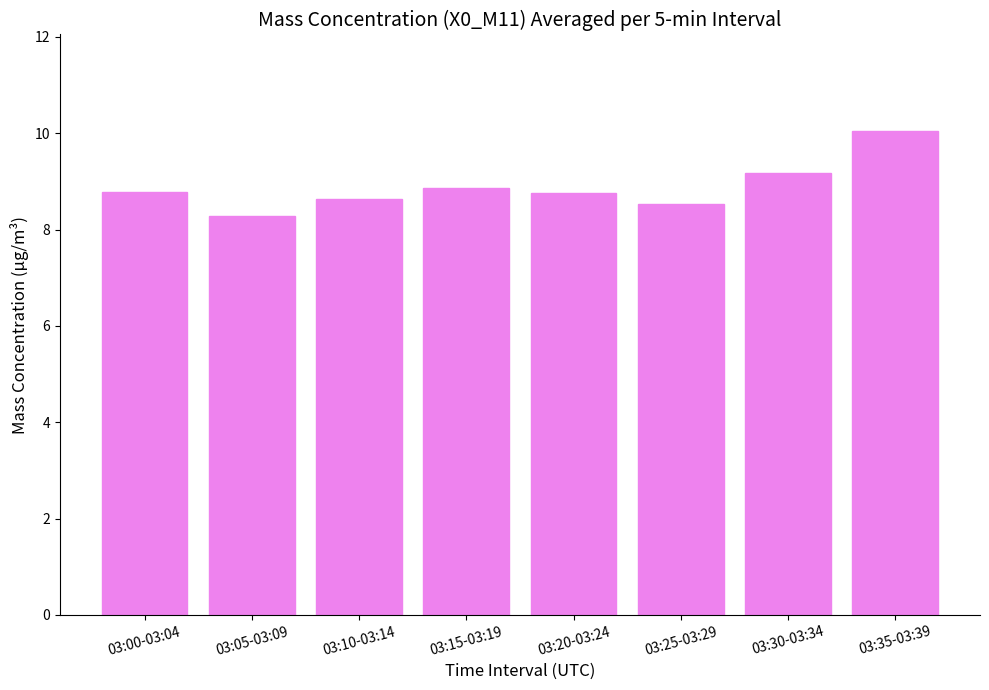

What is the sum of the values at 03:35-03:39 and 03:25-03:29?

18.6